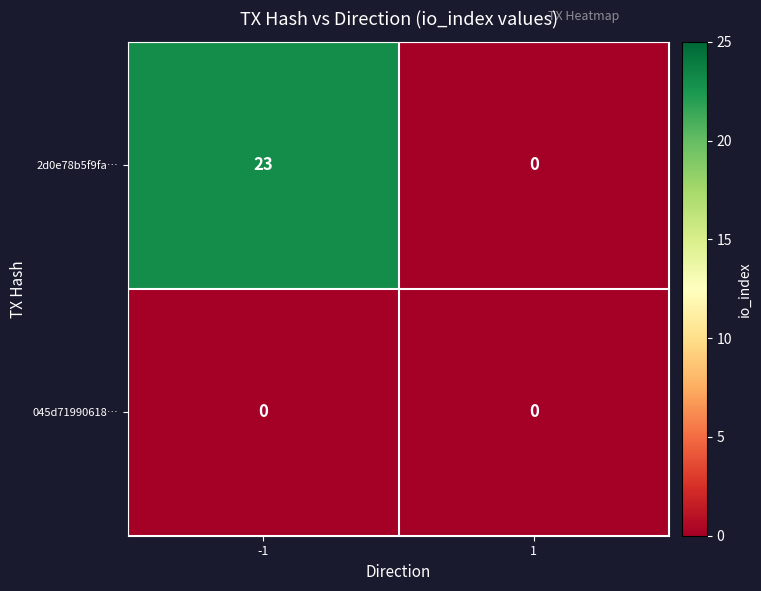

Reading left to right, what are all the values shown in this chart?

2d0e78b5f9fa…: 23	0
045d71990618…: 0	0